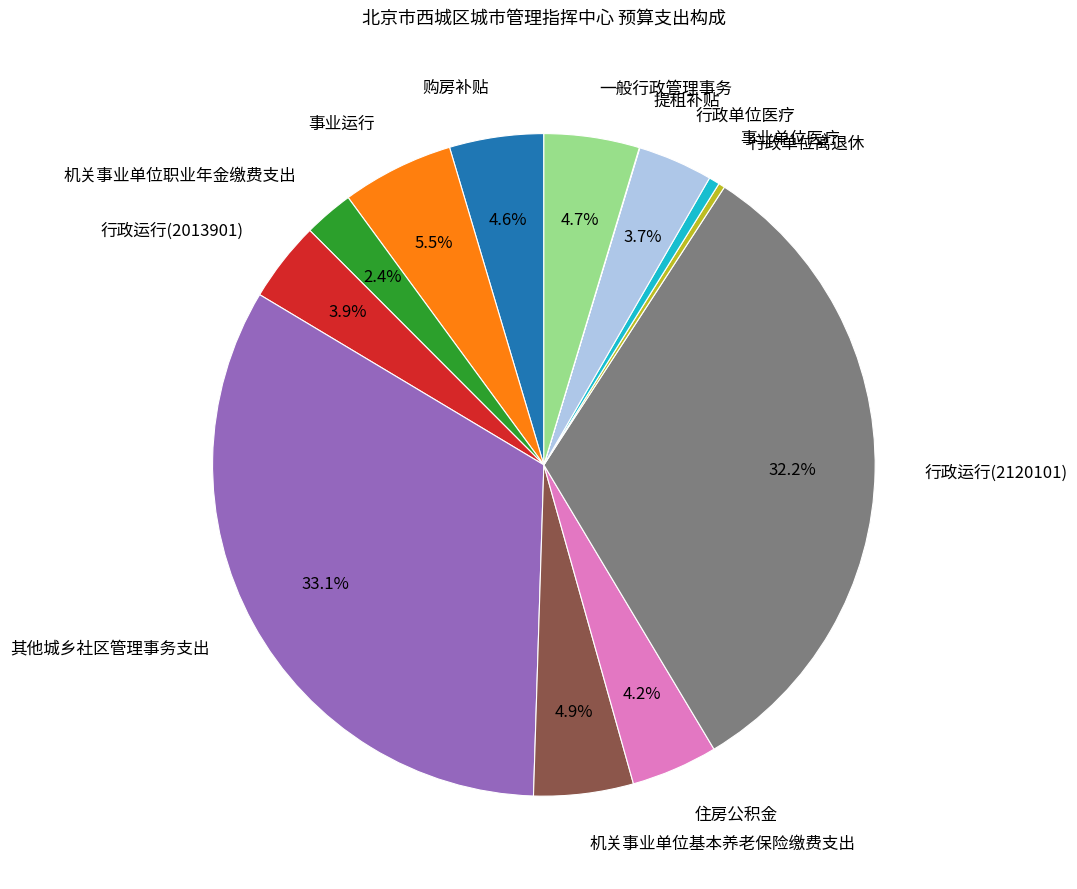

Is the sum of 住房公积金 and 机关事业单位职业年金缴费支出 greater than half?

No